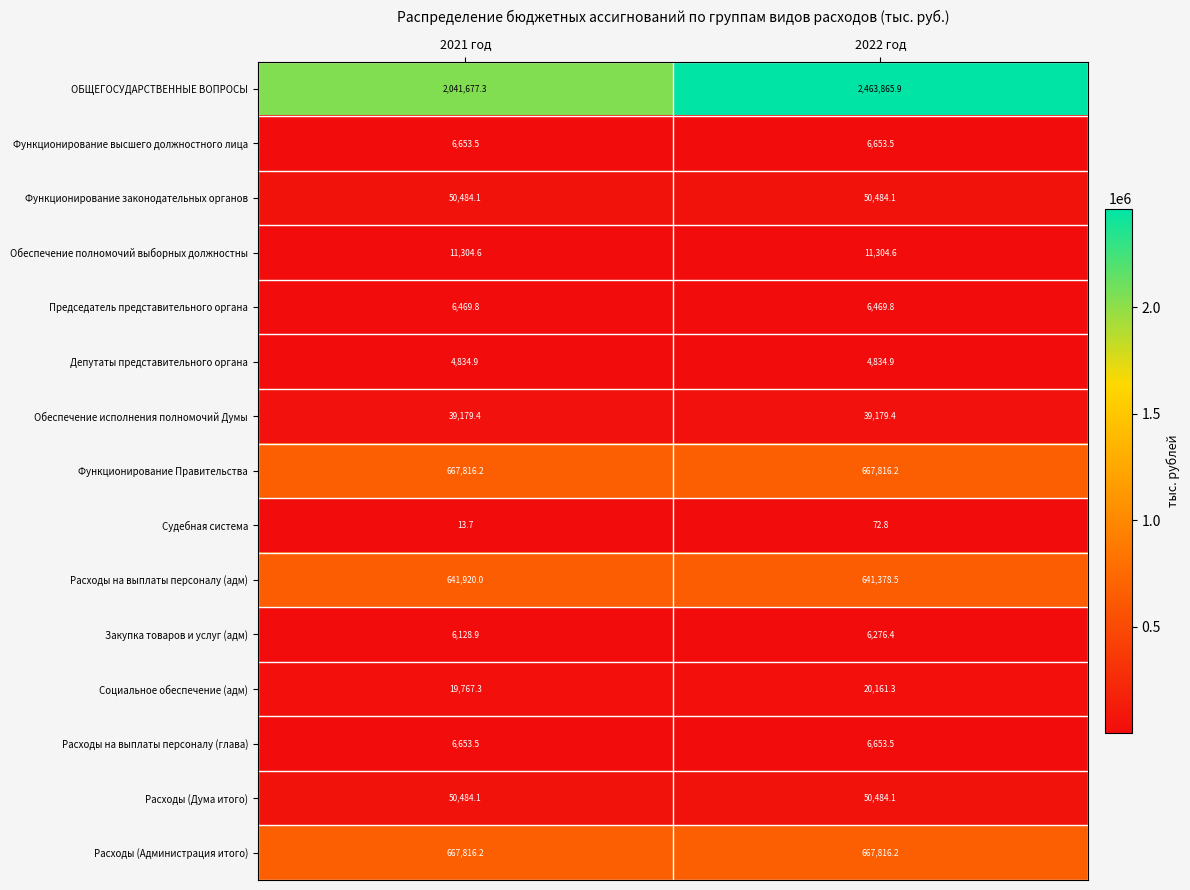

What is the minimum value shown in the chart?

13.7